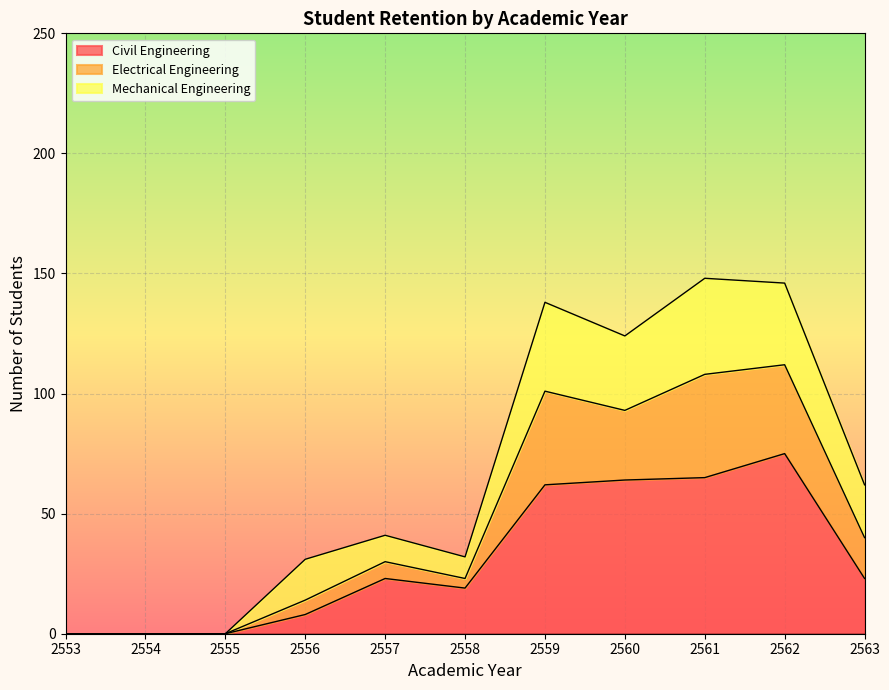

True or false: Civil Engineering and Electrical Engineering intersect in this chart.

False